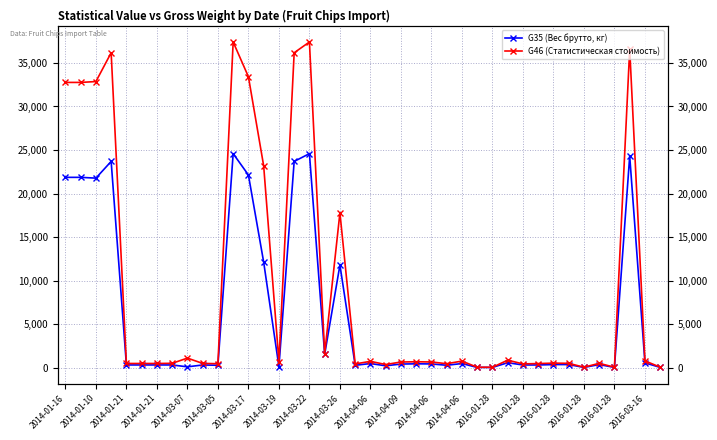

The G35 (Вес брутто, кг) series shows 3575.4 at 2014-04-06. True or false?

False